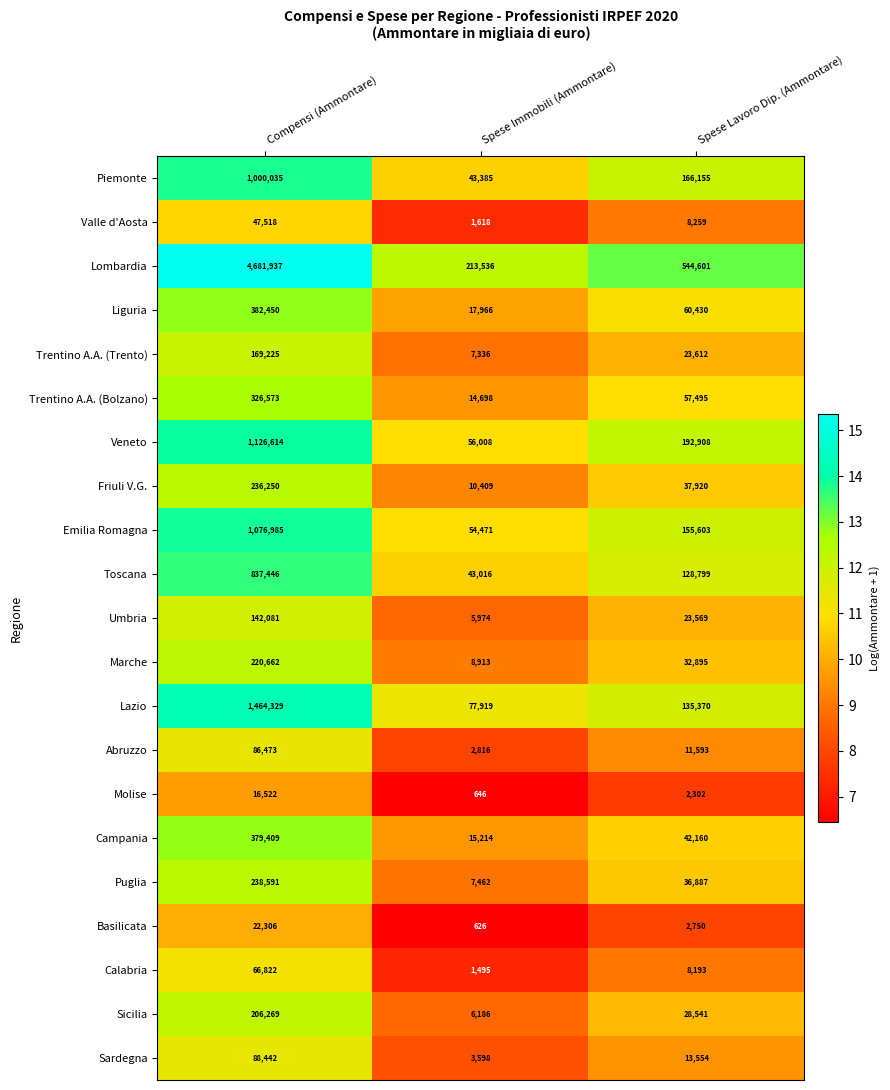

How many distinct data groups are displayed?

21